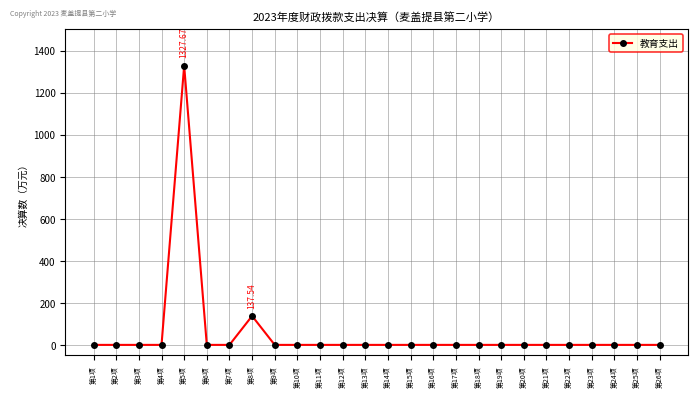

Reading right to left, extract all data points from this chart.

第26项=0.0	第25项=0.0	第24项=0.0	第23项=0.0	第22项=0.0	第21项=0.0	第20项=0.0	第19项=0.0	第18项=0.0	第17项=0.0	第16项=0.0	第15项=0.0	第14项=0.0	第13项=0.0	第12项=0.0	第11项=0.0	第10项=0.0	第9项=0.0	第8项=137.5	第7项=0.0	第6项=0.0	第5项=1327.7	第4项=0.0	第3项=0.0	第2项=0.0	第1项=0.0